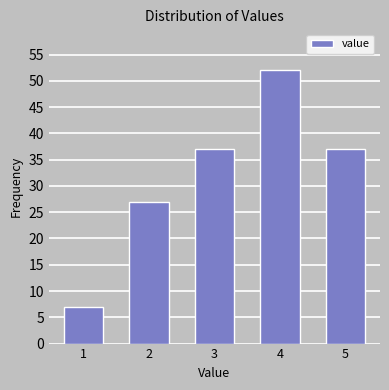

Reading left to right, what are all the values shown in this chart?

7	27	37	52	37